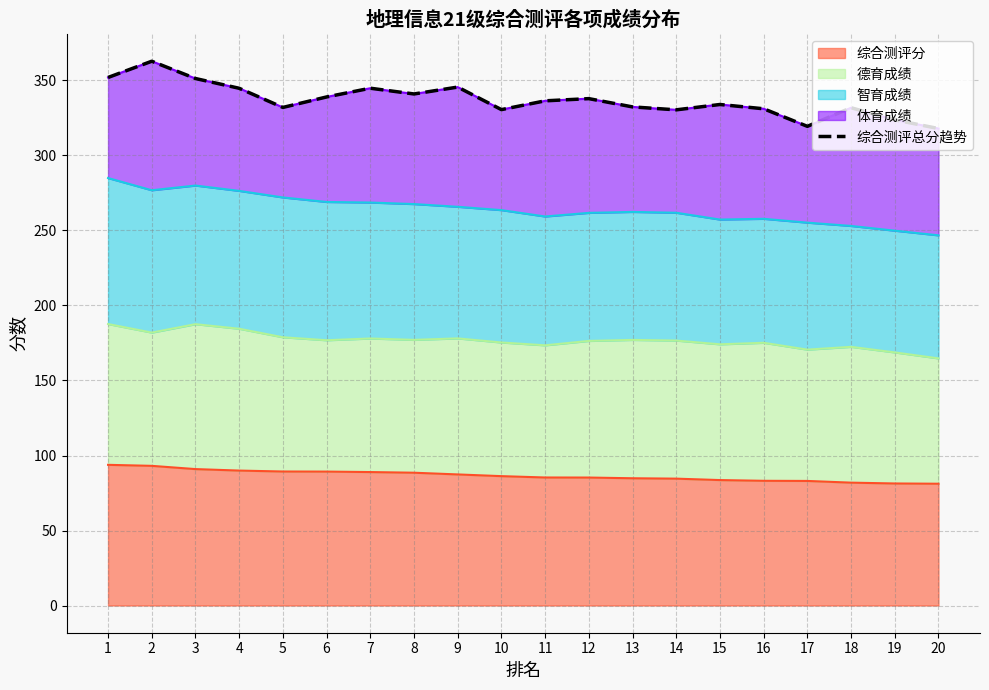

What is the maximum value shown in the chart?

362.8